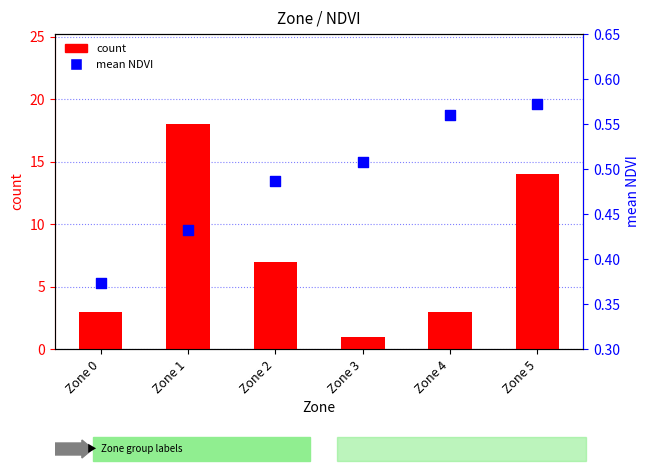

At which category is the sum across all series the highest?

Zone 1